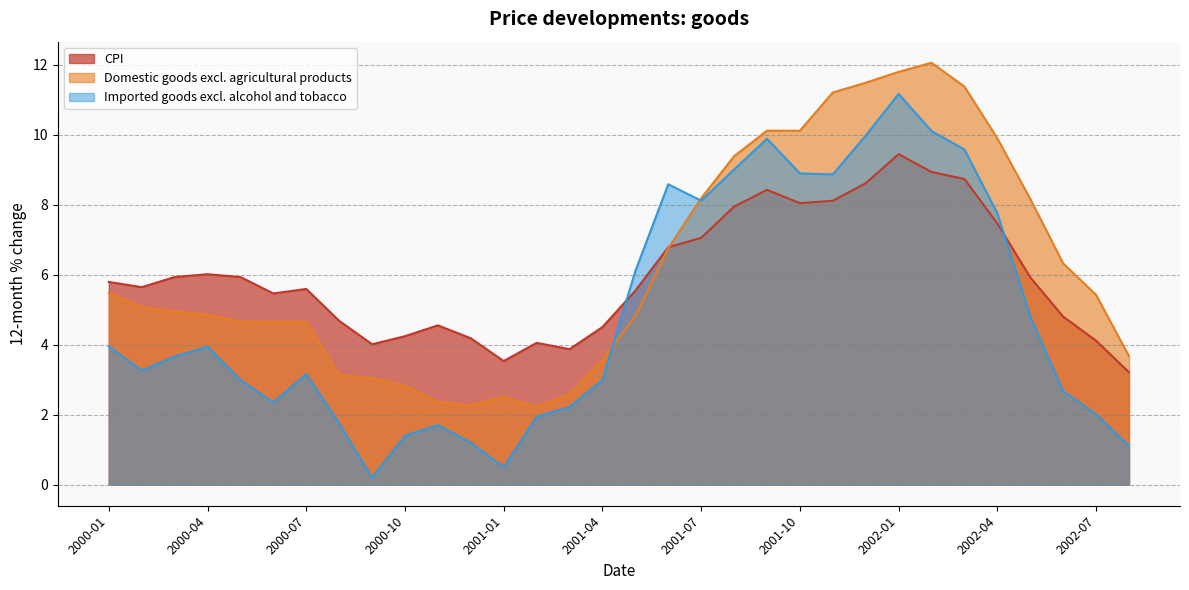

At how many categories does at least one series exceed 6?

15